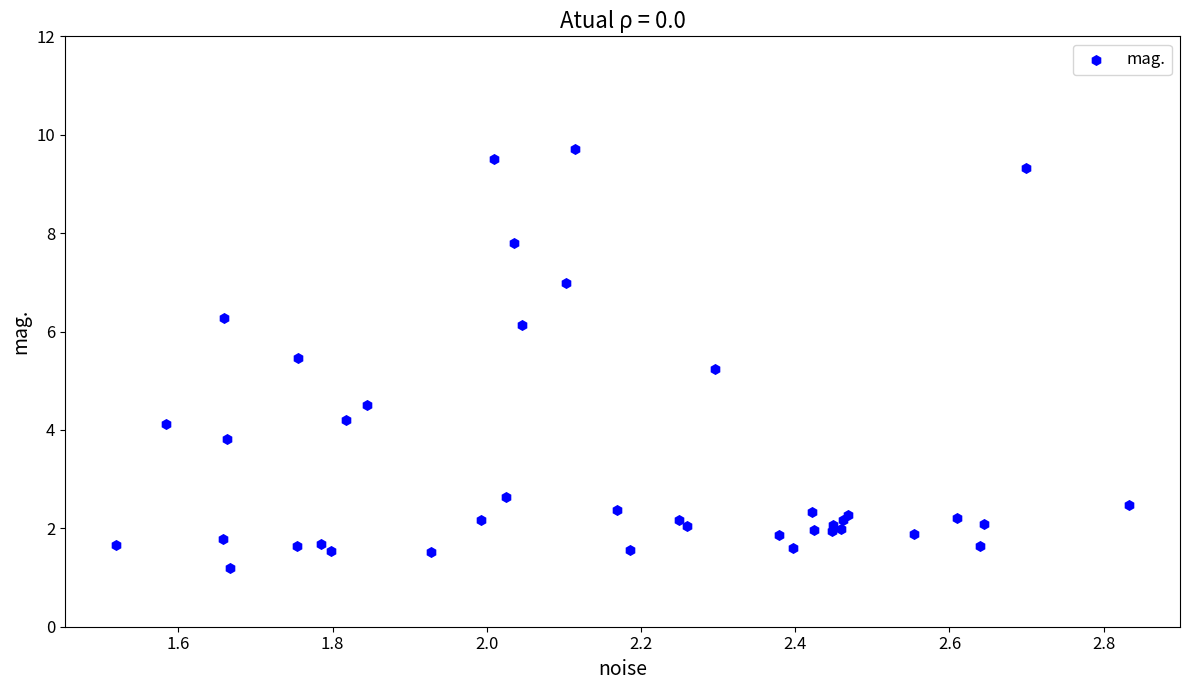

What Y value in the scatter plot is closest to 5?

5.2